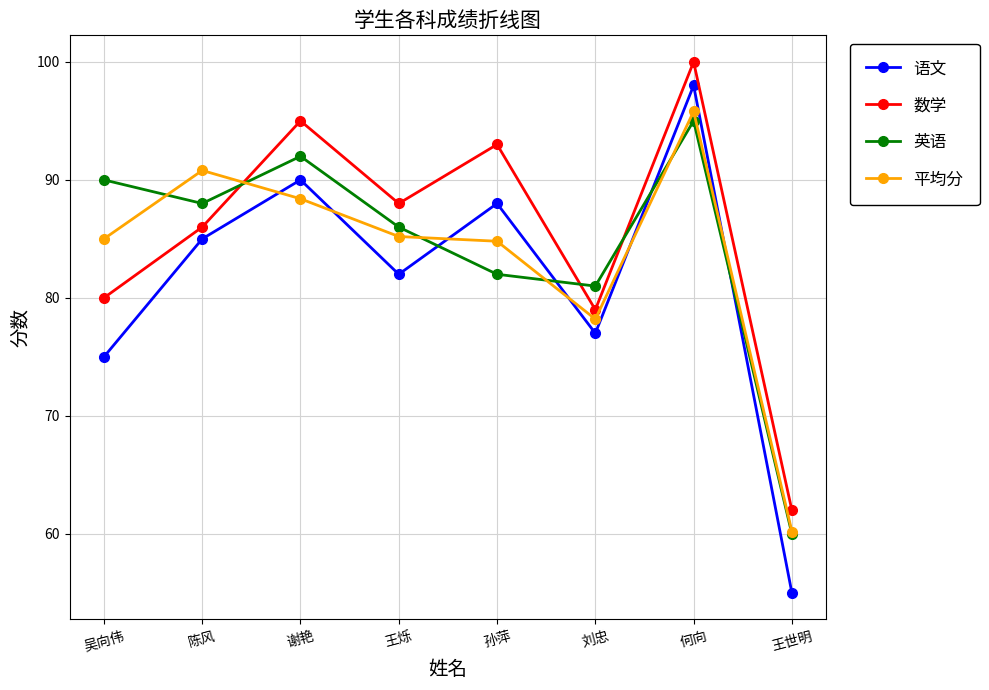

Between 谢艳 and 王烁, which series saw the biggest shift?

语文